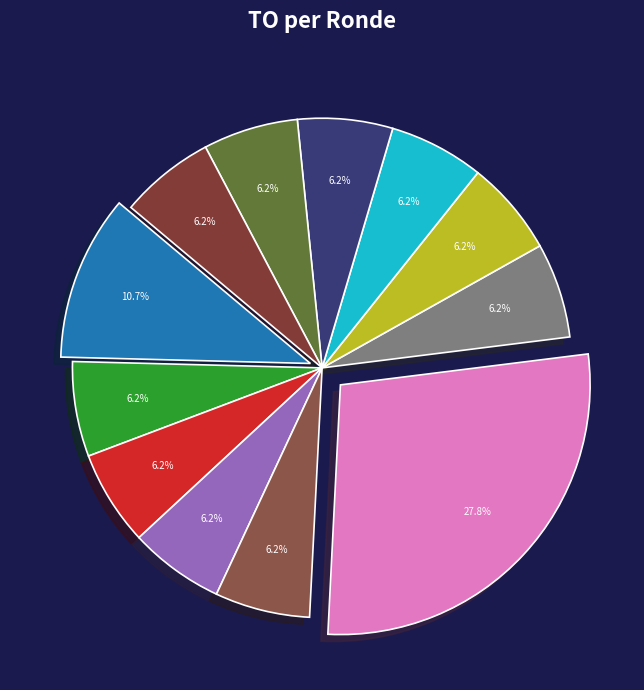

How many slices are in this pie chart?

12